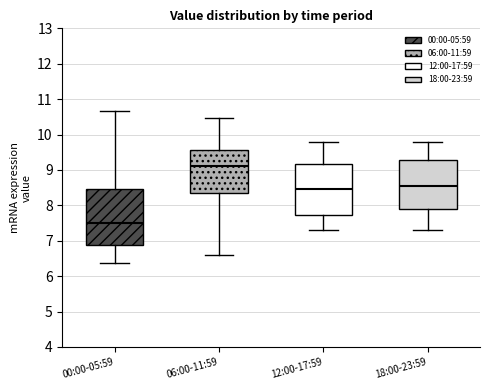

Where does the upper whisker of the box for 00:00-05:59 end on the y-axis? The values are not printed on the chart, so give them approximately, as read against the axis.

10.7